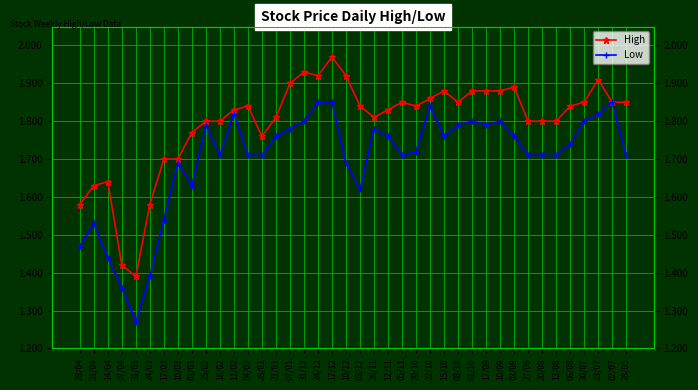

Where is the first local maximum for High?

14/04